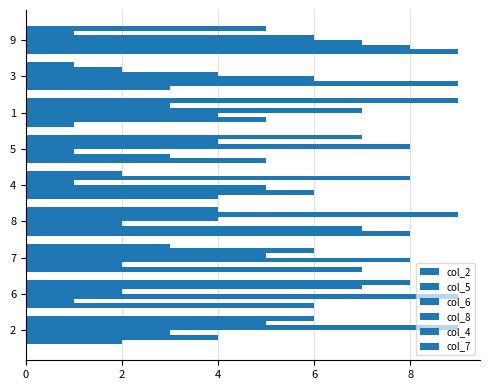

At how many categories does at least one series exceed 4?

9